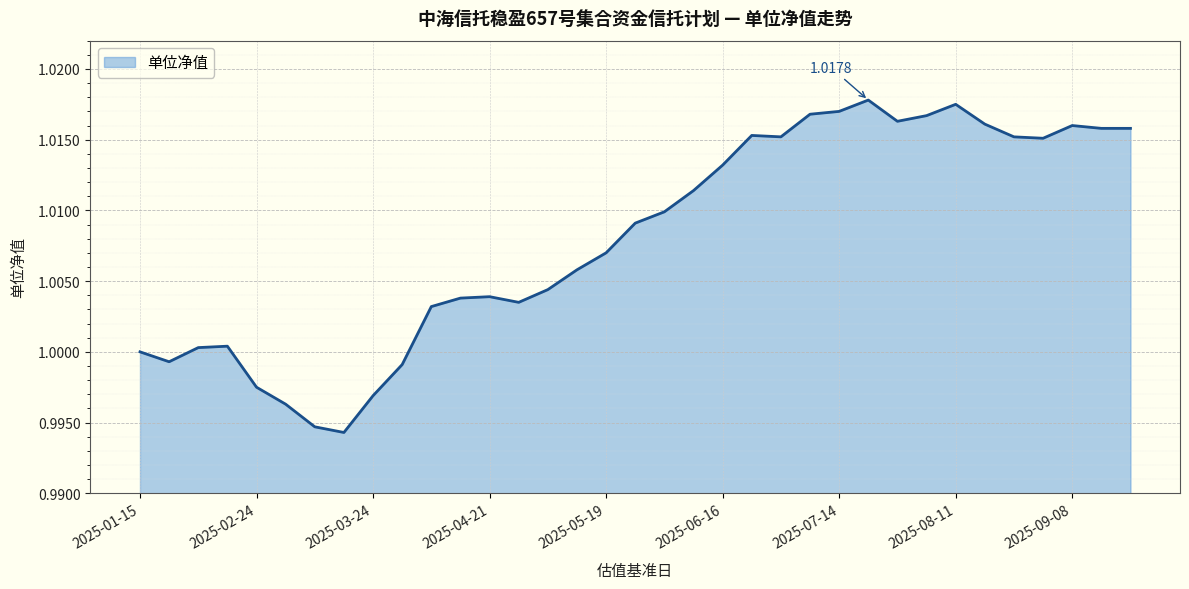

True or false: there are more than 0 points higher than both neighbors.

True